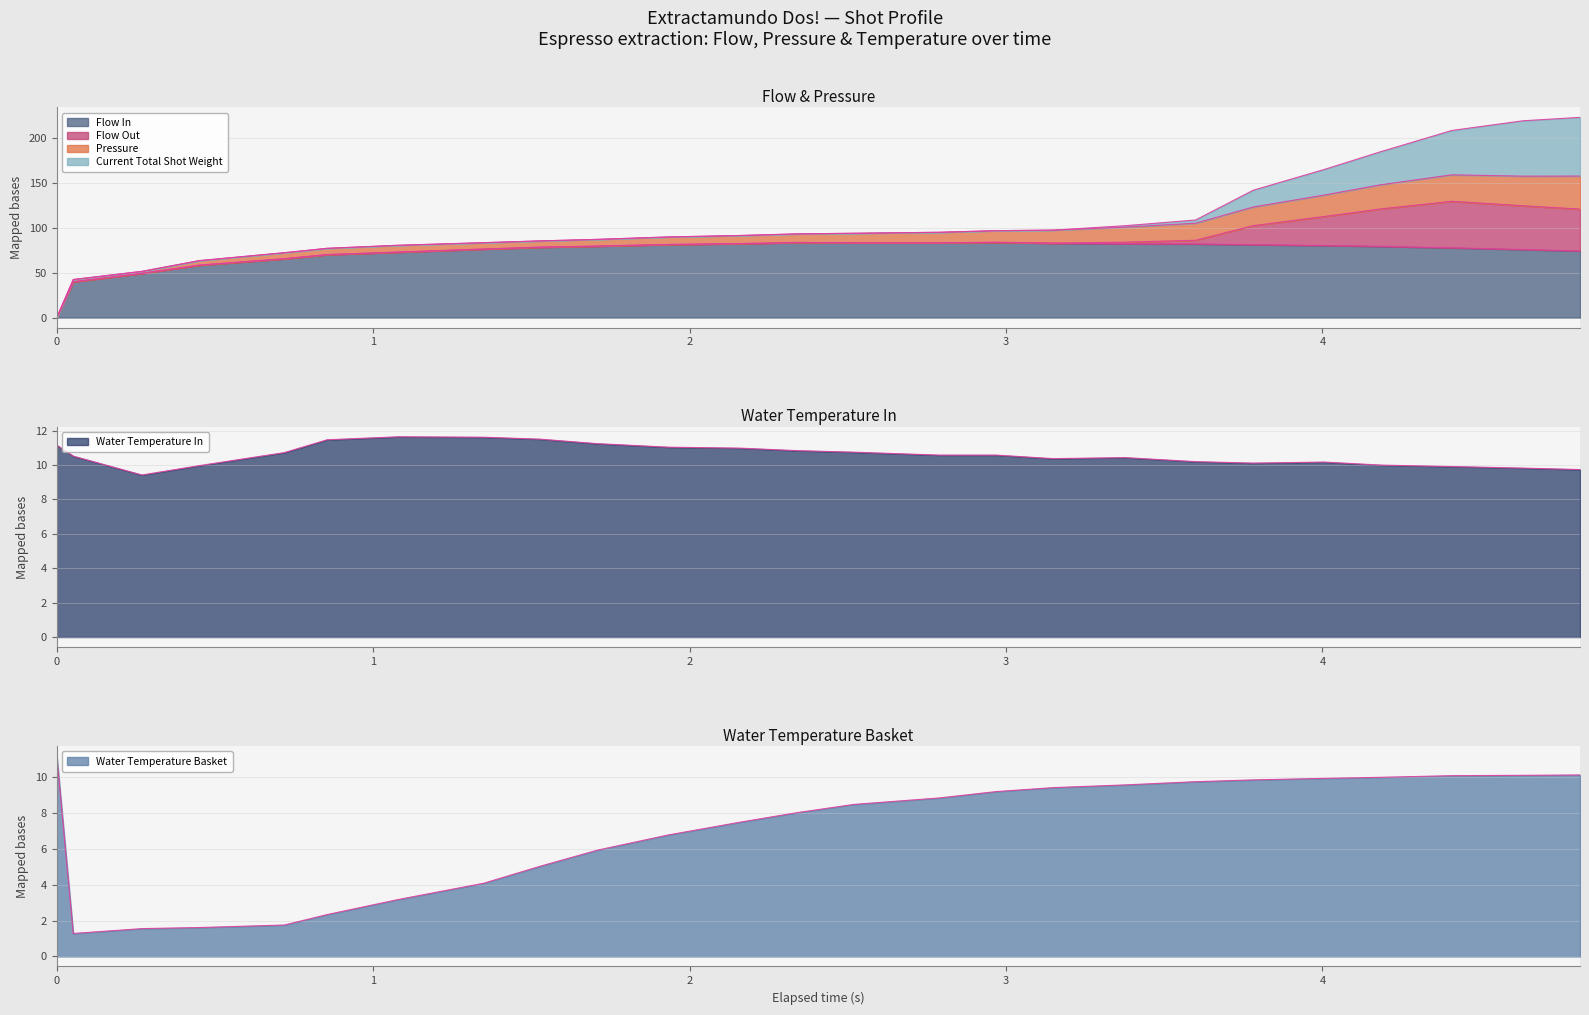

What is the sum of all flow_in values?

1808.4